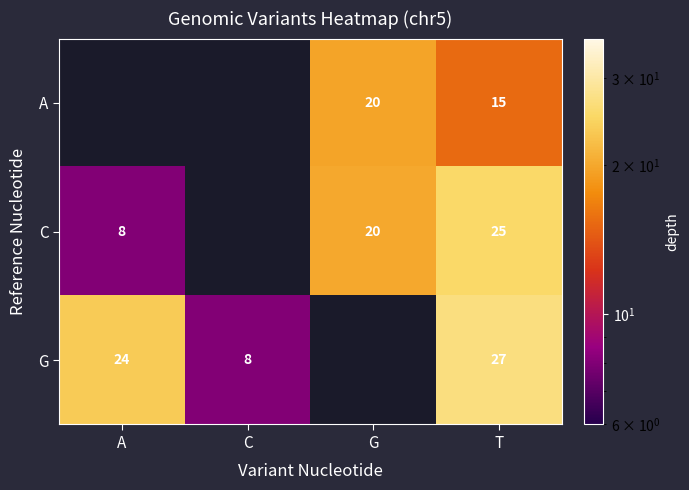

True or false: A has a value of 21.2 at T.

False